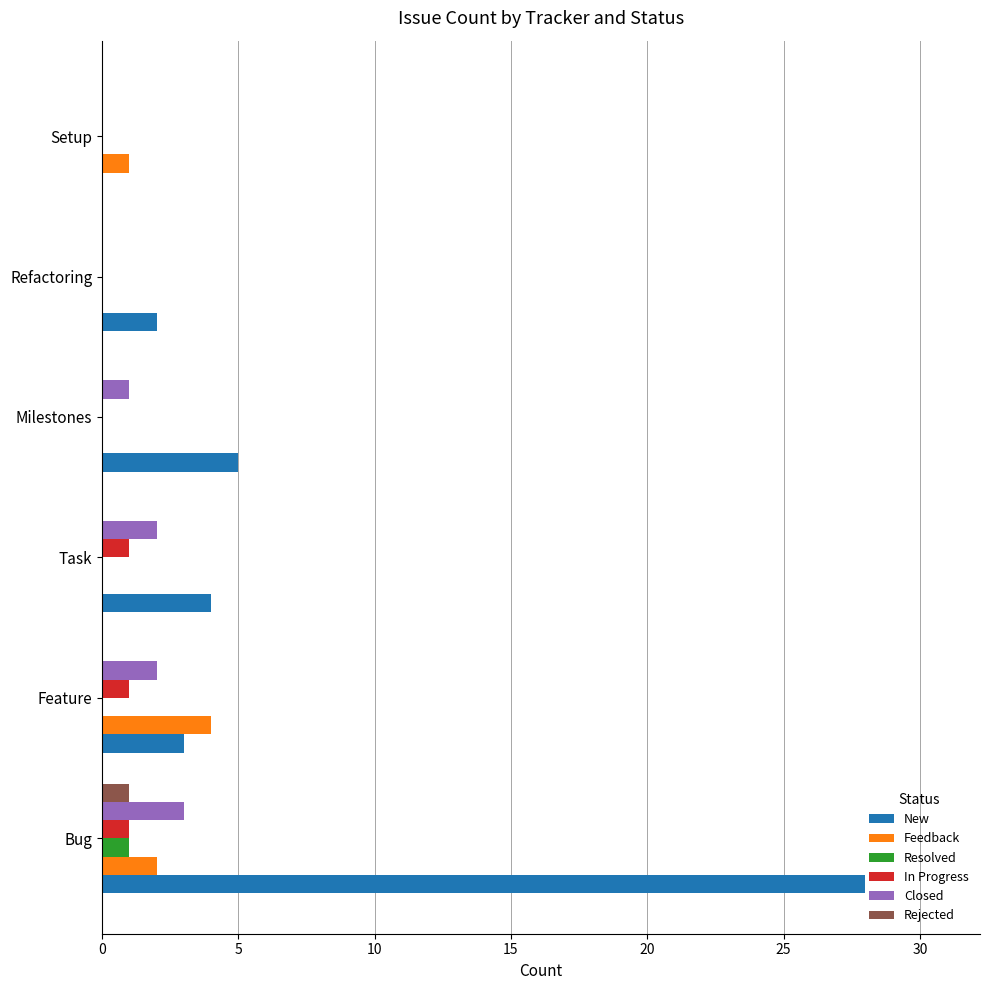

How many Feedback values are between 0 and 2?

5